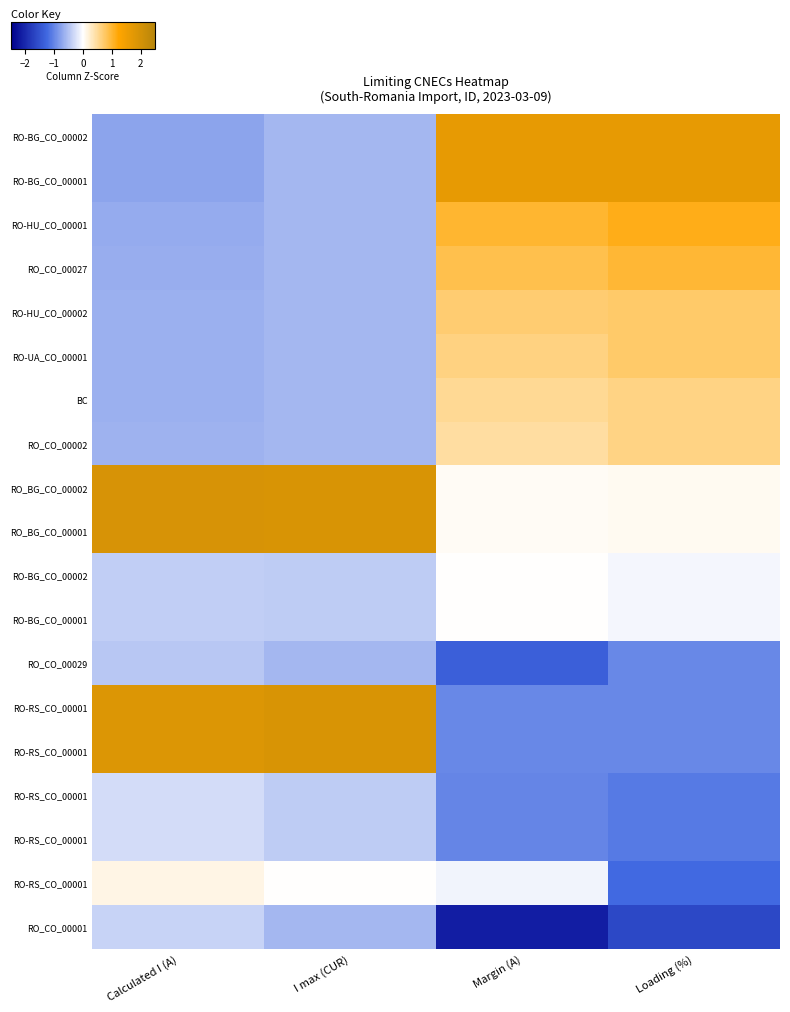

How many data points does each series have?

4